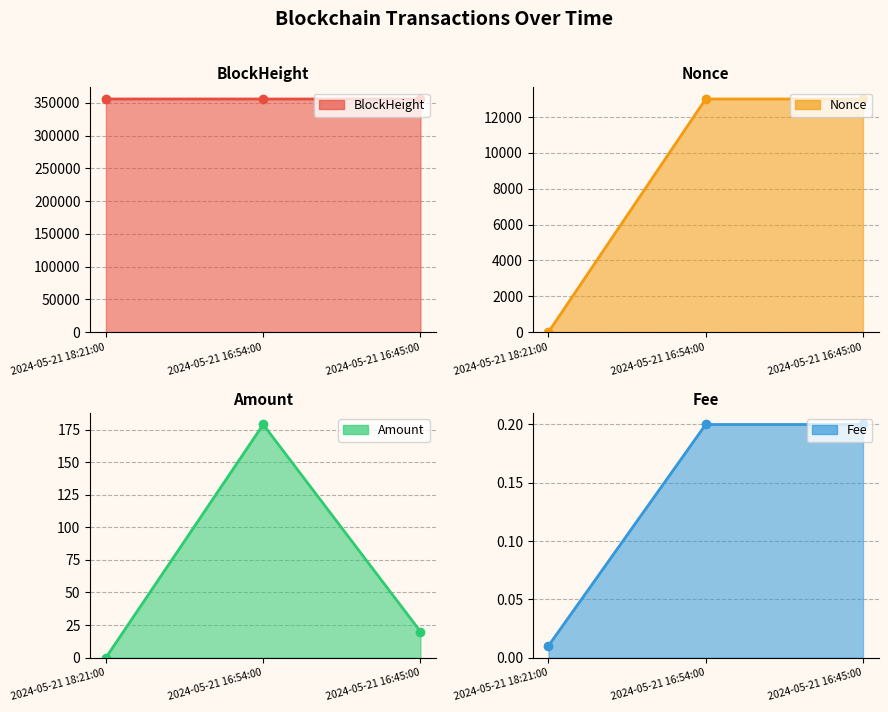

List the labels in order of Amount value, smallest first.

2024-05-21 18:21:00, 2024-05-21 16:45:00, 2024-05-21 16:54:00